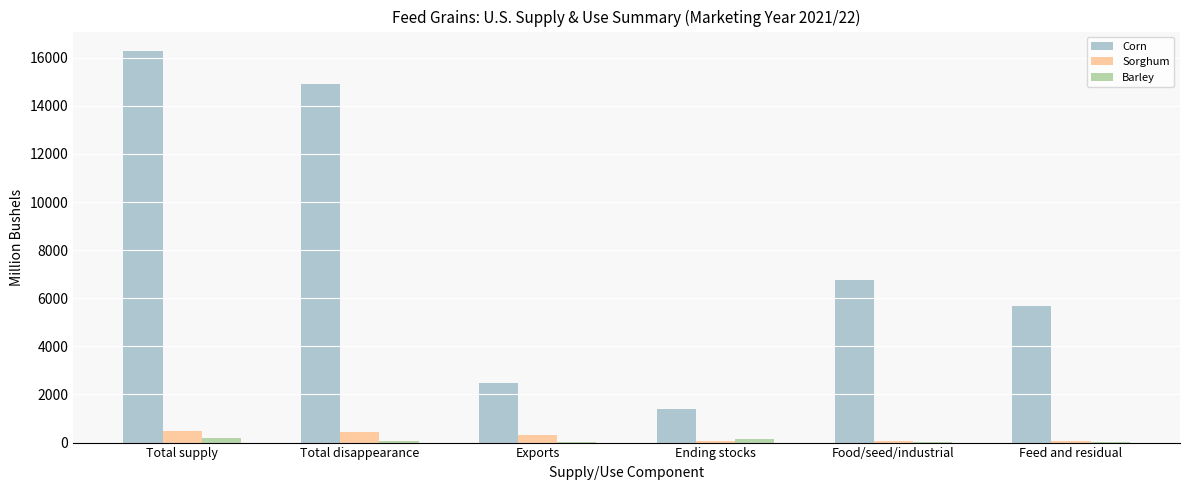

How many groups of bars are there?

6